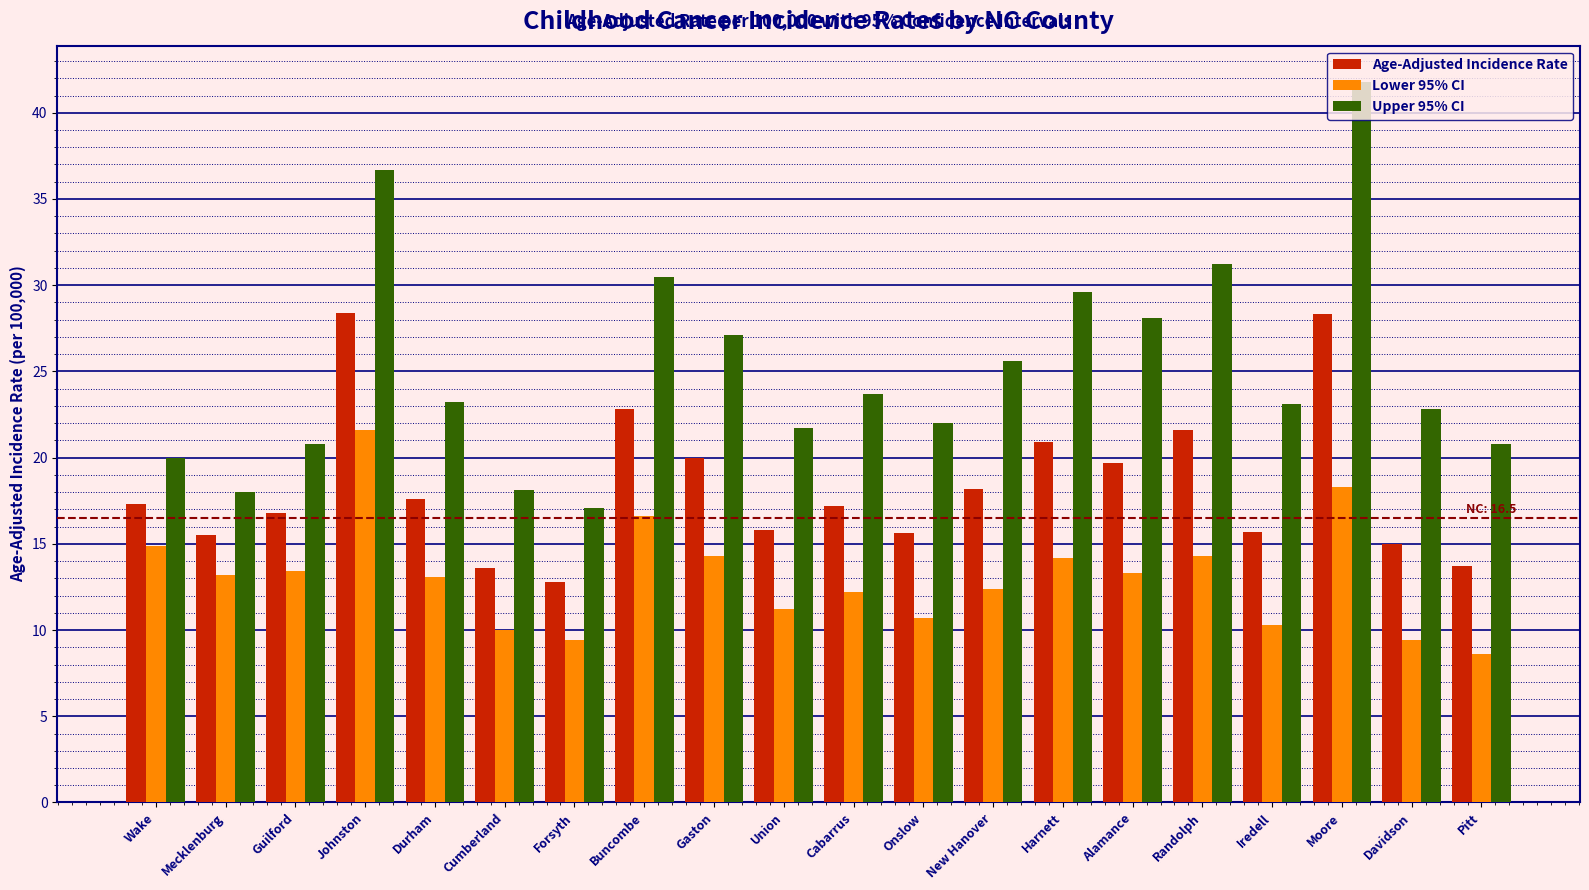

Which category has the highest value in the Upper 95% CI series?

Moore